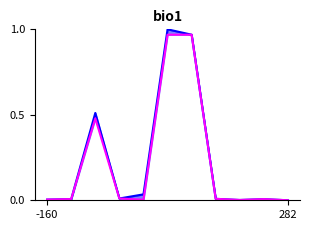

Which series has the largest range (max minus min)?

2019 (тыс.руб)